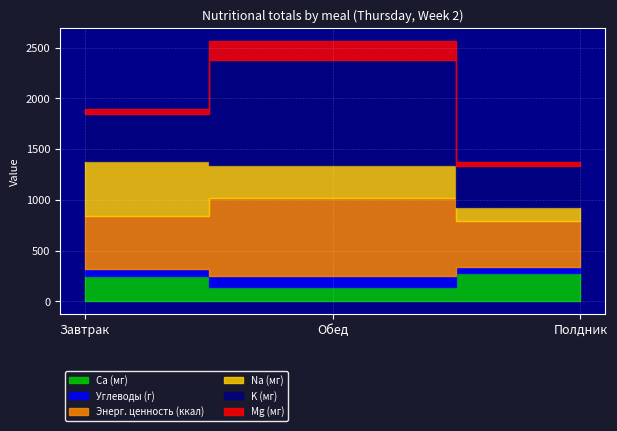

What is the average value of the Ca (мг) series?

224.0